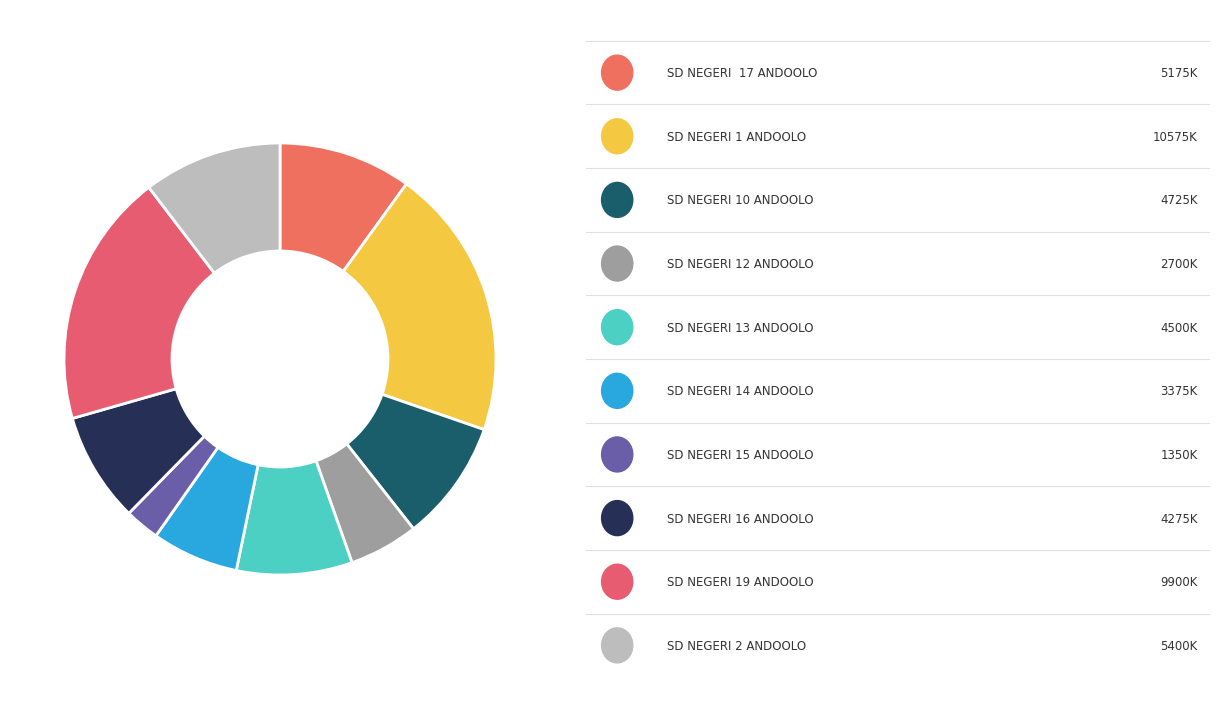

Rank the categories by value from lowest to highest.

SD NEGERI 15 ANDOOLO, SD NEGERI 12 ANDOOLO, SD NEGERI 14 ANDOOLO, SD NEGERI 16 ANDOOLO, SD NEGERI 13 ANDOOLO, SD NEGERI 10 ANDOOLO, SD NEGERI  17 ANDOOLO, SD NEGERI 2 ANDOOLO, SD NEGERI 19 ANDOOLO, SD NEGERI 1 ANDOOLO